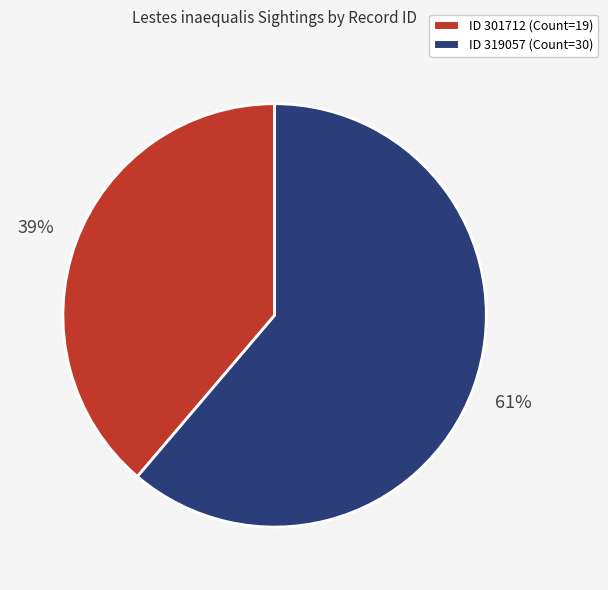

To the nearest percent, what is the difference between the largest and smallest slice percentages?

22%